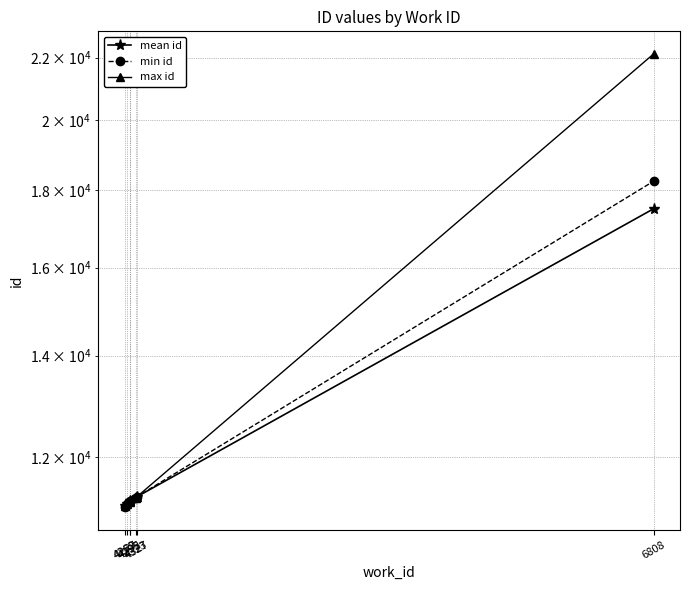

Which has a higher value, 4327 or 4269?

4327